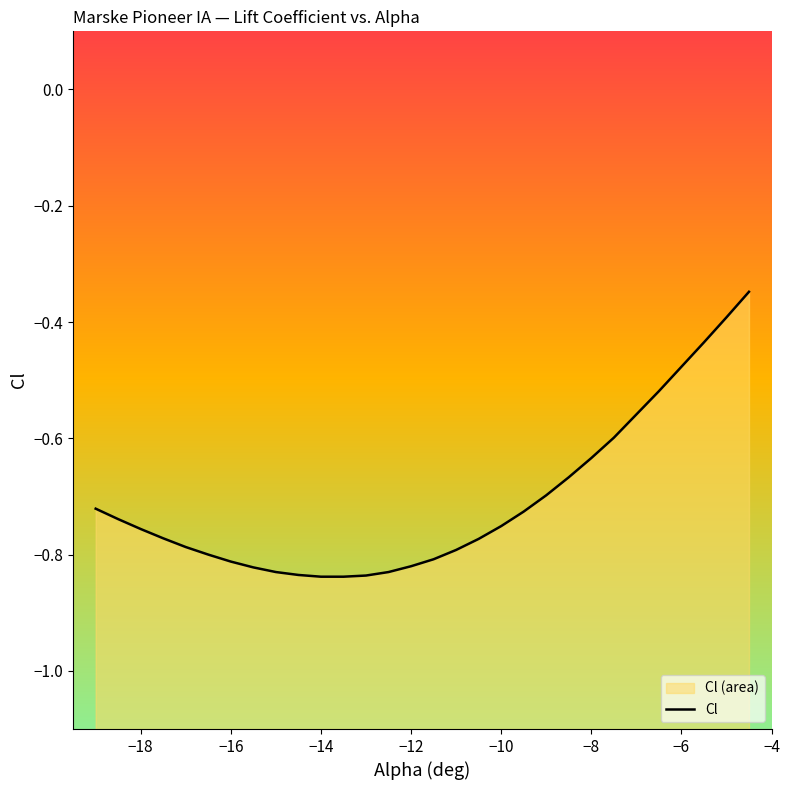

What is the sum of all values?

-21.2